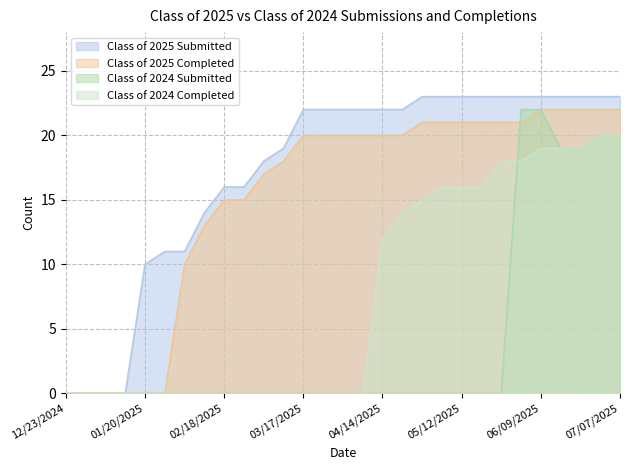

True or false: Class of 2025 Submitted has more than 0 interior local peaks.

False